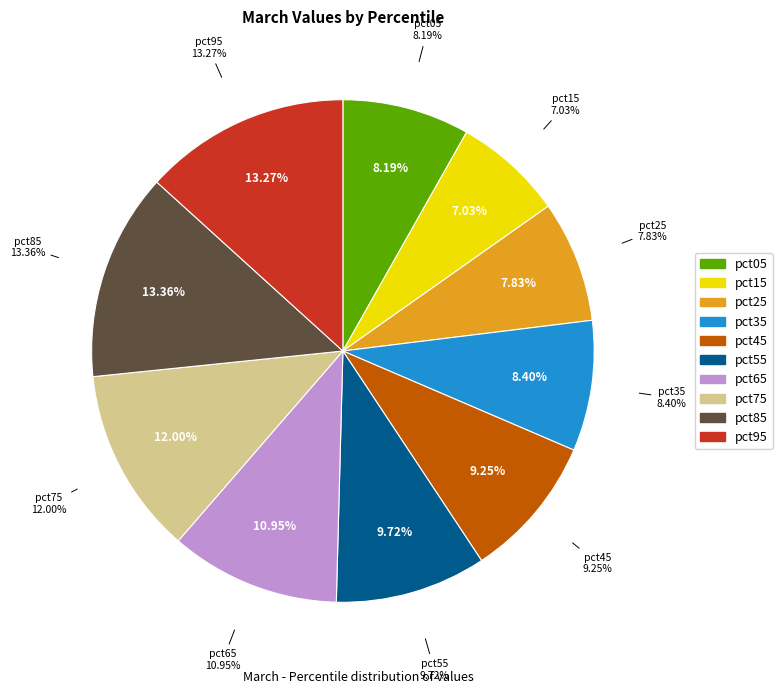

What percentage is the pct15 slice, to the nearest percent?

7%